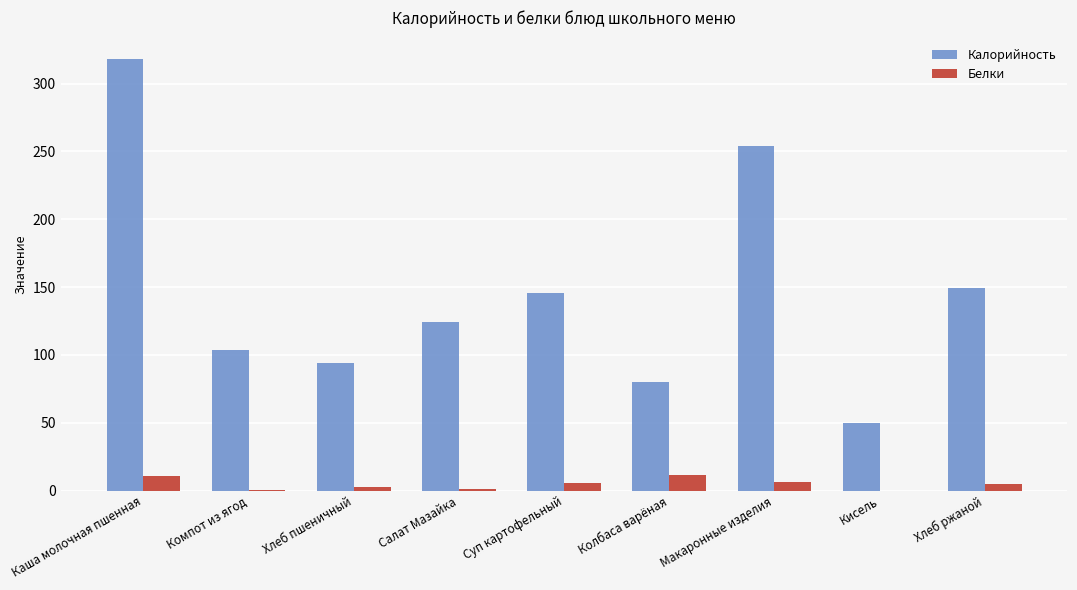

The value of Калорийность at Макаронные изделия is 253.8. True or false?

True